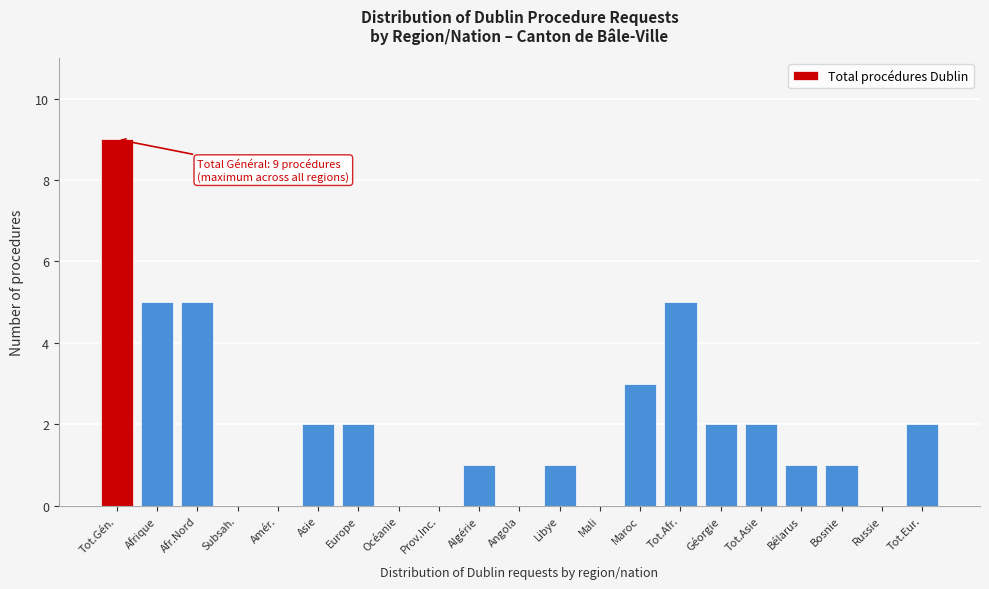

Reading left to right, what are all the values shown in this chart?

Tot.Gén.=9	Afrique=5	Afr.Nord=5	Subsah.=0	Amér.=0	Asie=2	Europe=2	Océanie=0	Prov.Inc.=0	Algérie=1	Angola=0	Libye=1	Mali=0	Maroc=3	Tot.Afr.=5	Géorgie=2	Tot.Asie=2	Bélarus=1	Bosnie=1	Russie=0	Tot.Eur.=2